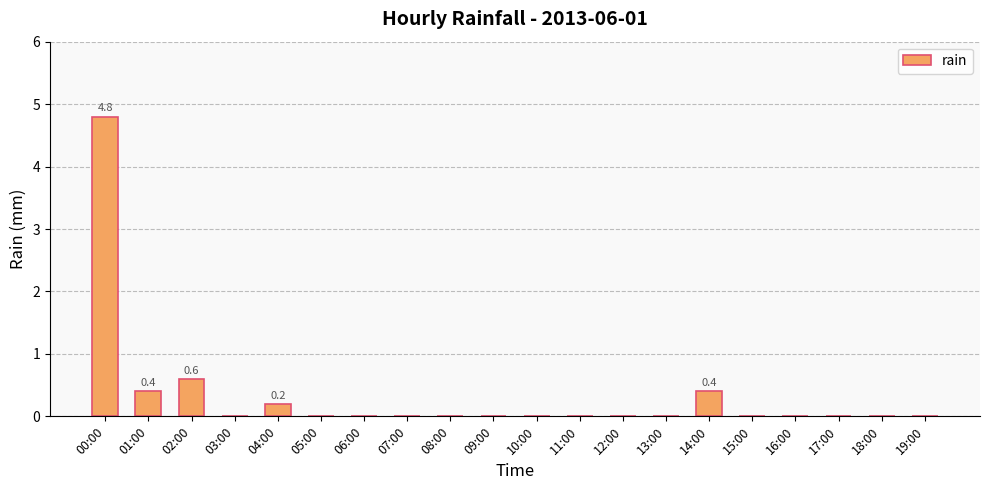

What is the sum of all values?

6.4